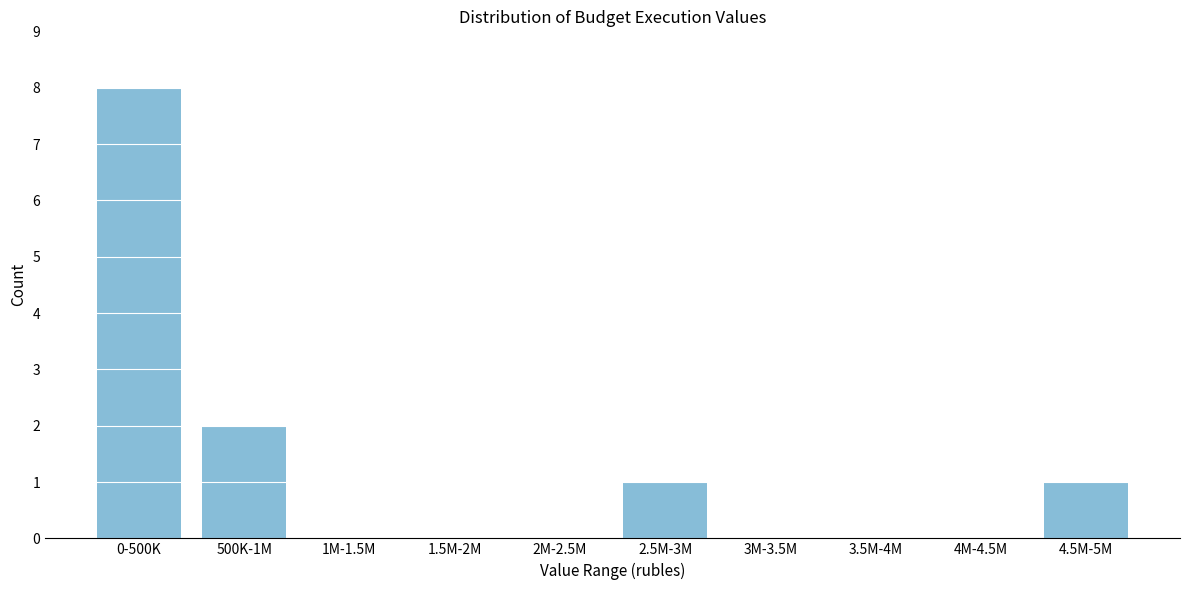

Reading left to right, what are all the values shown in this chart?

0-500K=8	500K-1M=2	1M-1.5M=0	1.5M-2M=0	2M-2.5M=0	2.5M-3M=1	3M-3.5M=0	3.5M-4M=0	4M-4.5M=0	4.5M-5M=1